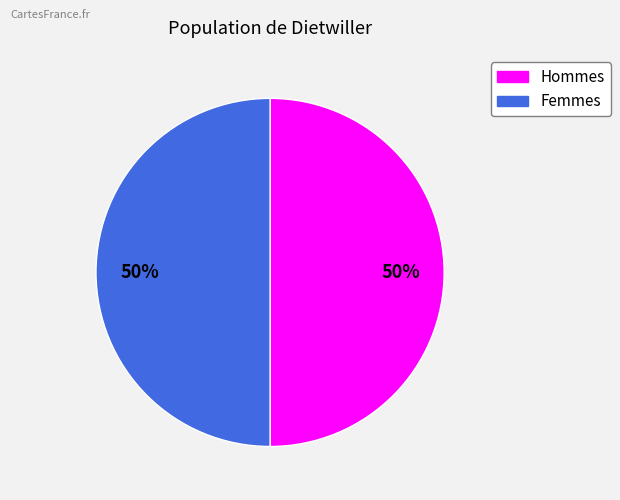

To the nearest percent, what is the average slice percentage?

50%